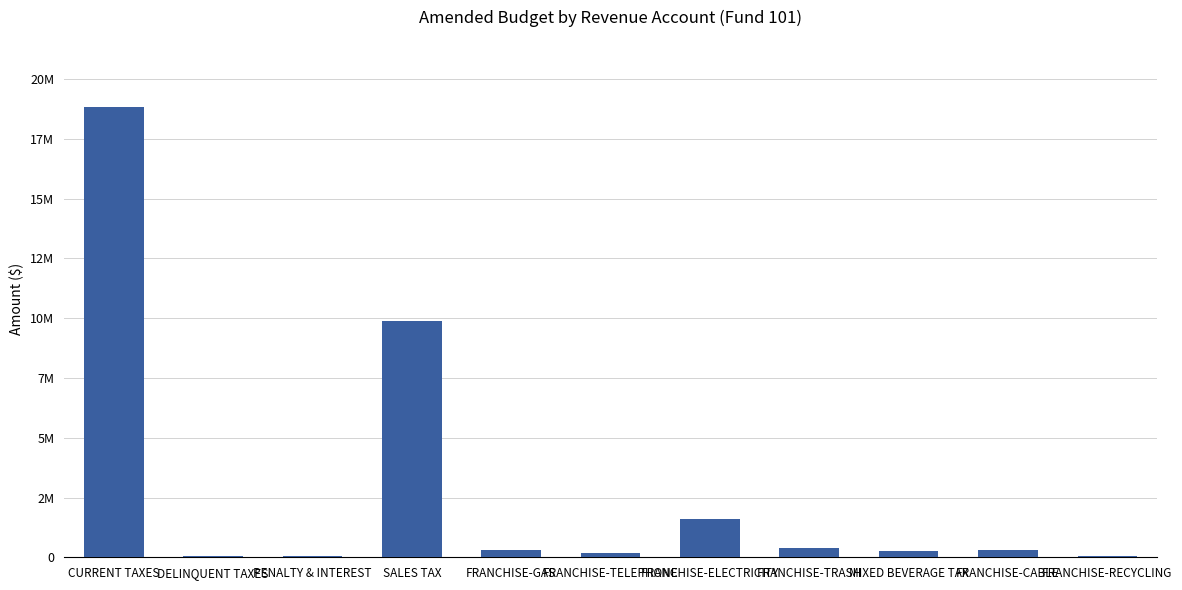

What position from the right is SALES TAX?

8